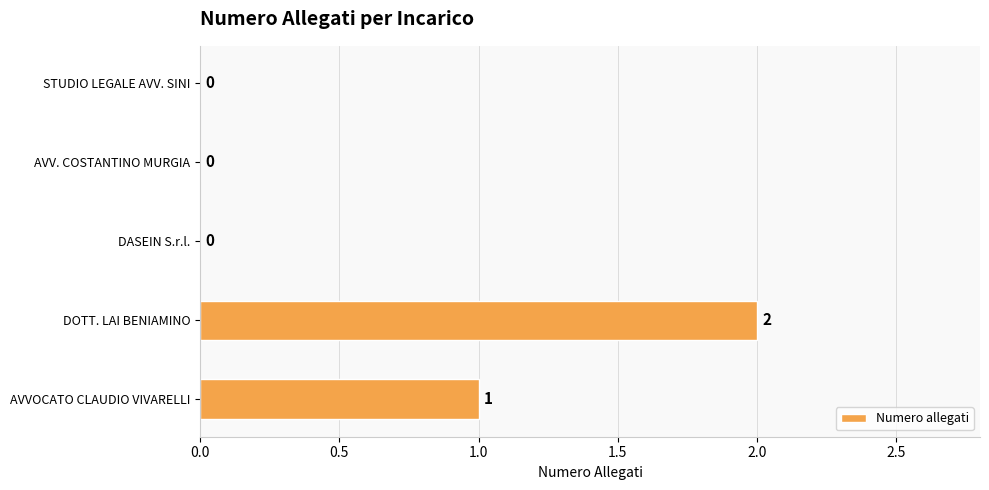

Reading bottom to top, list all the values displayed in this chart.

AVVOCATO CLAUDIO VIVARELLI=1	DOTT. LAI BENIAMINO=2	DASEIN S.r.l.=0	AVV. COSTANTINO MURGIA=0	STUDIO LEGALE AVV. SINI=0